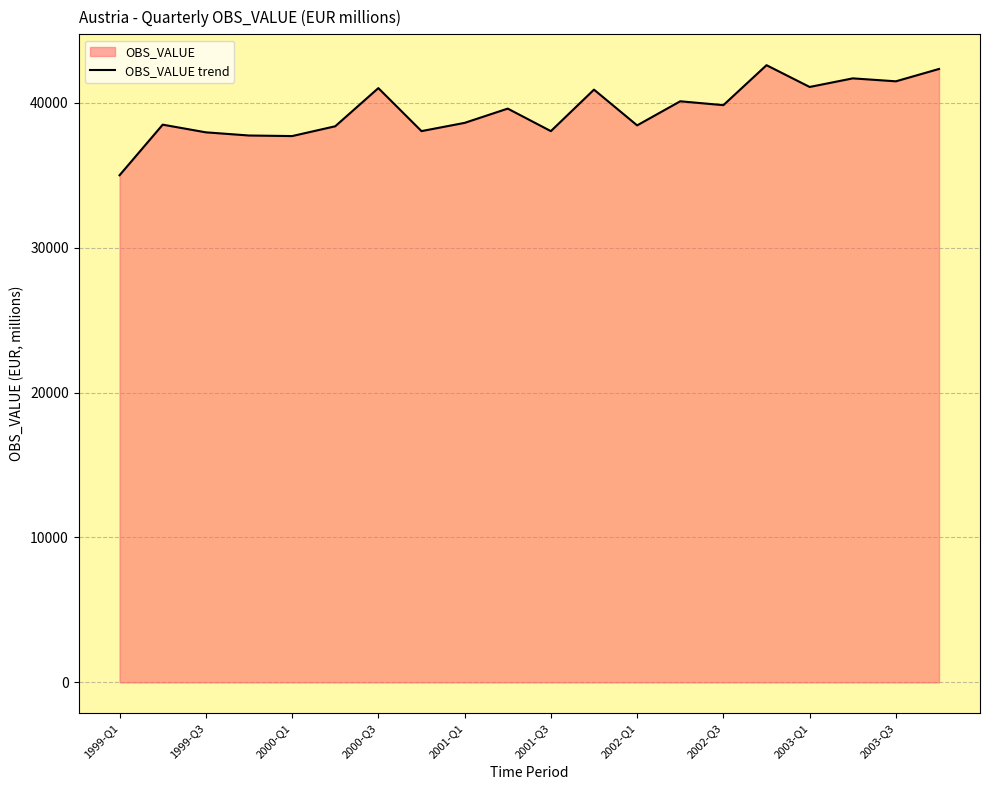

What is the change in value from 2001-Q3 to 2002-Q3?

+1792.4